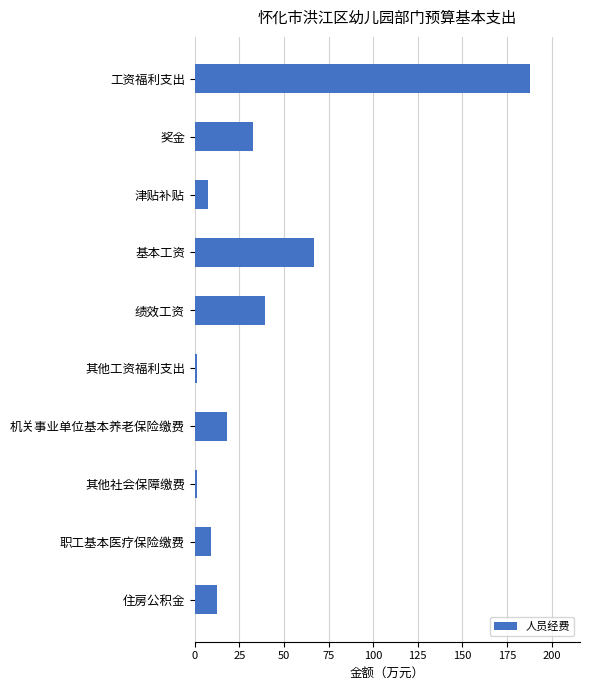

What is the change in value from 基本工资 to 职工基本医疗保险缴费?

-57.8